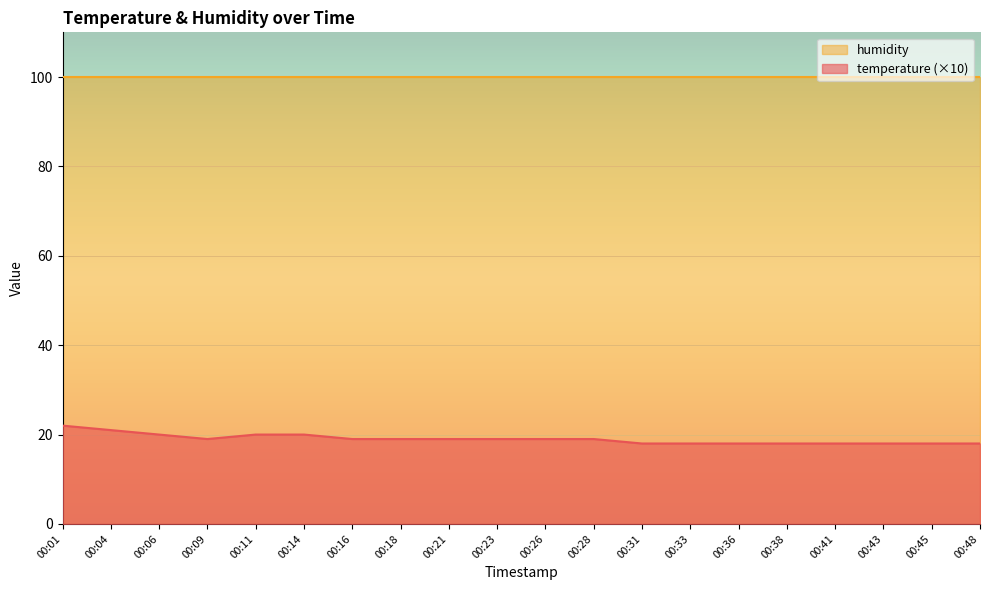

Reading left to right, list all the values displayed in this chart.

22	21	20	19	20	20	19	19	19	19	19	19	18	18	18	18	18	18	18	18